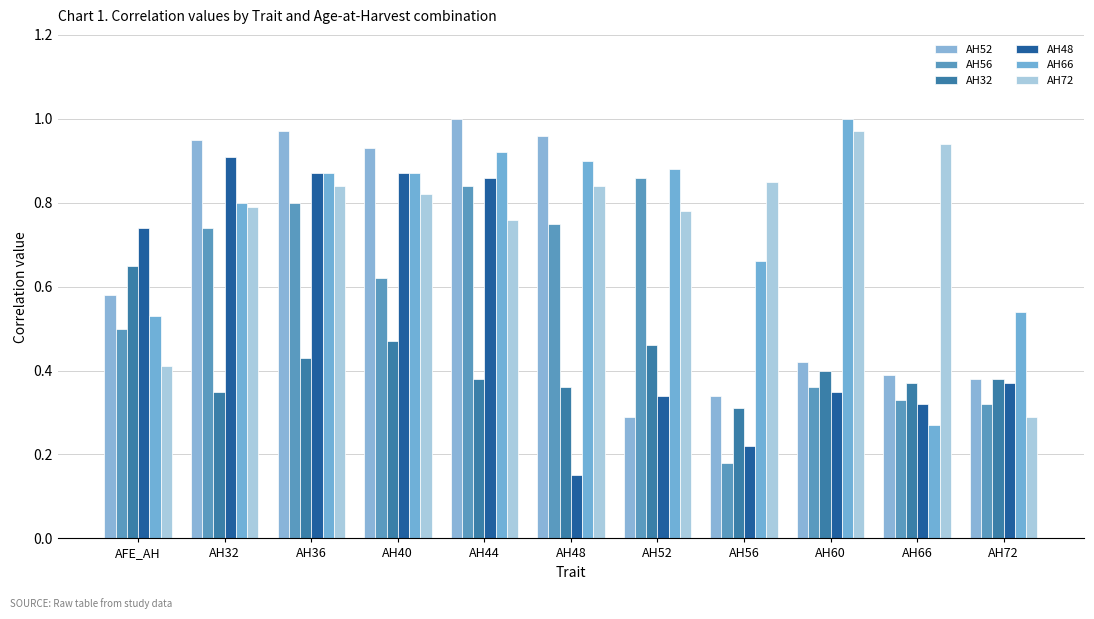

Does the chart contain any negative values?

No